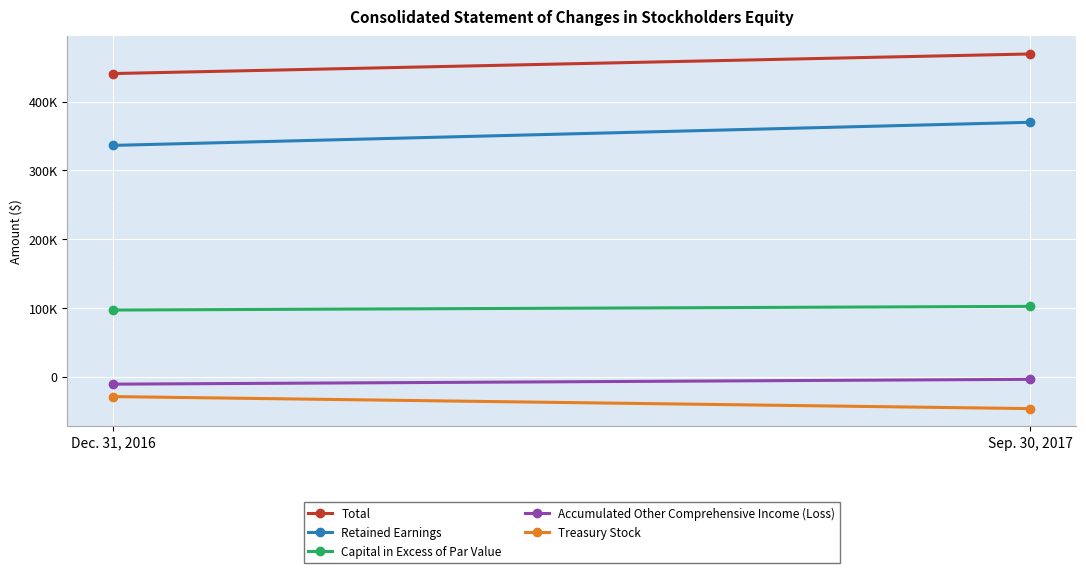

Which category has the highest value across all series?

Sep. 30, 2017